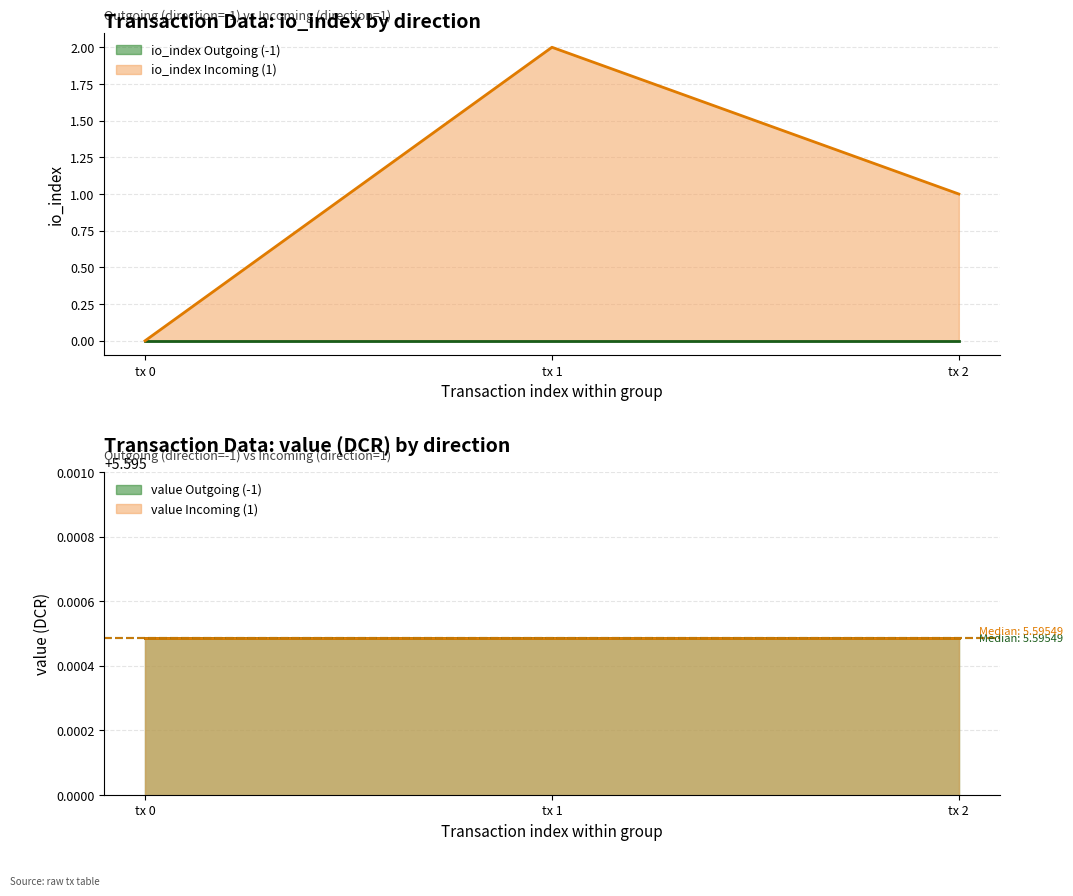

Is it true that io_index Incoming (1) equals 0 at tx 0?

True